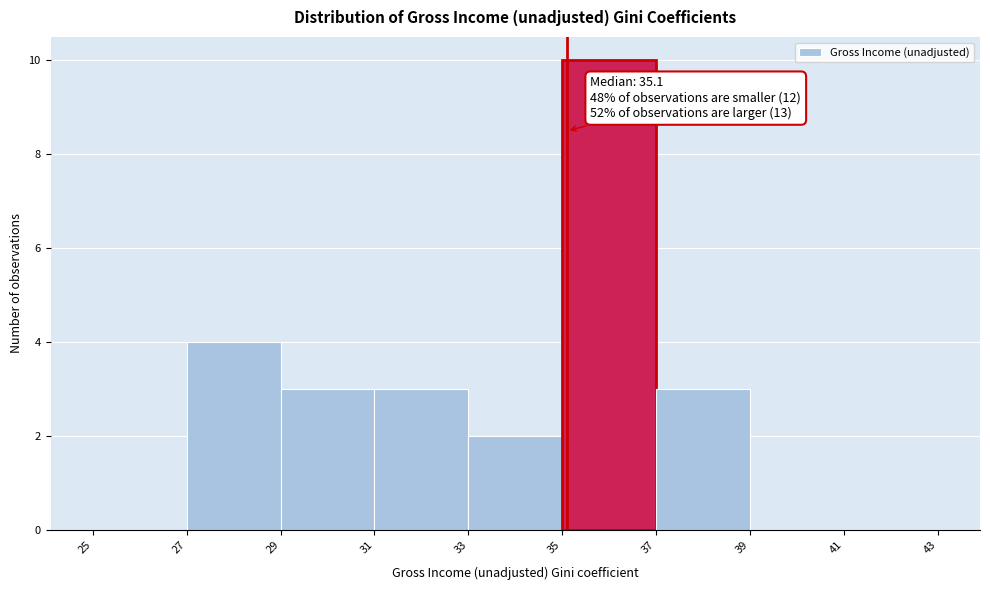

Over which range of the x-axis is the bar tallest?

35 to 37